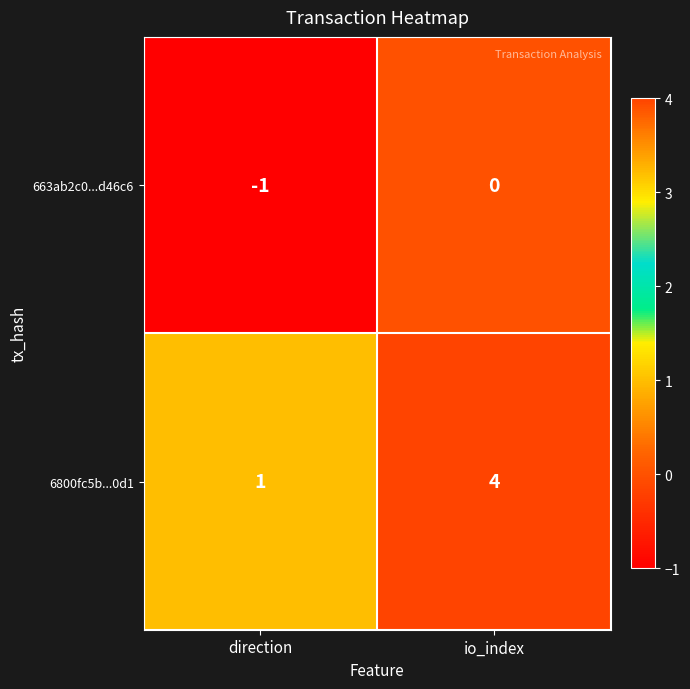

How many distinct data groups are displayed?

2